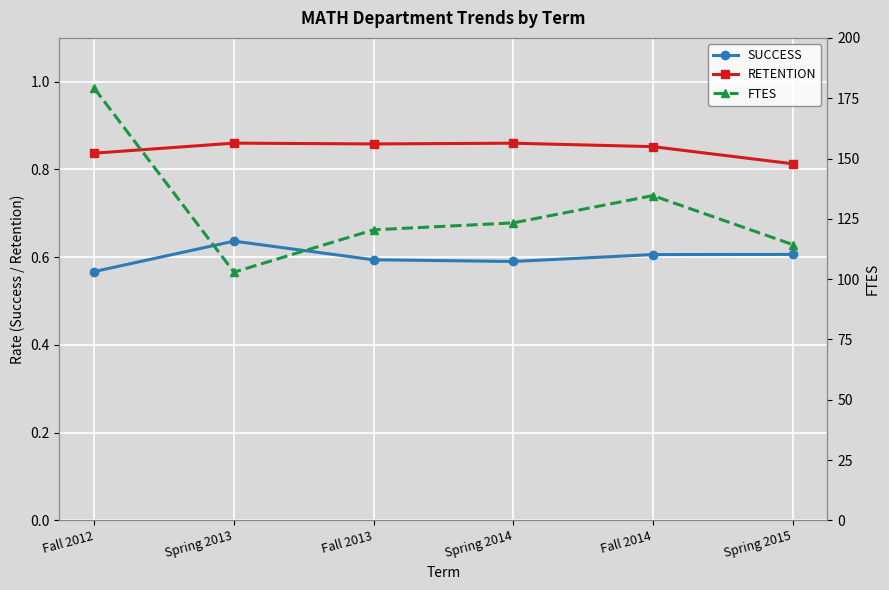

What are all the series names shown in the legend?

SUCCESS, RETENTION, FTES